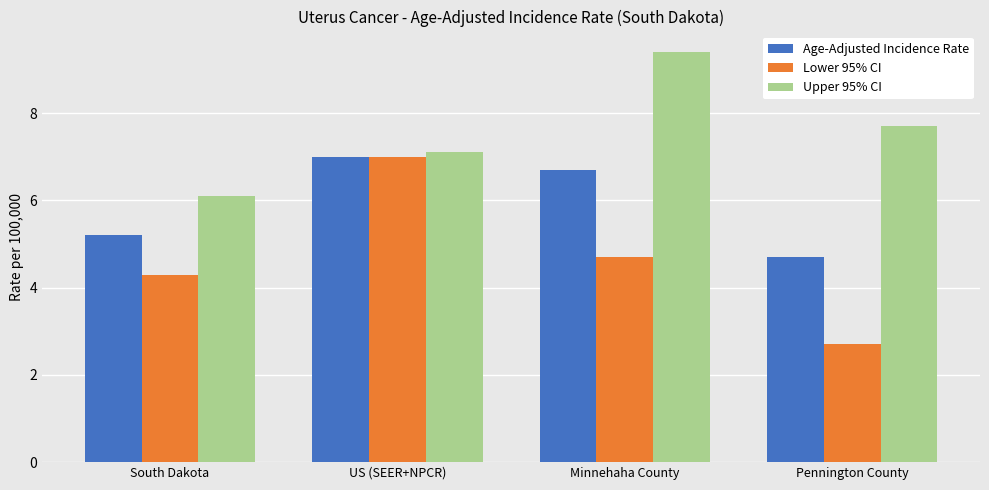

How many data points does each series have?

4